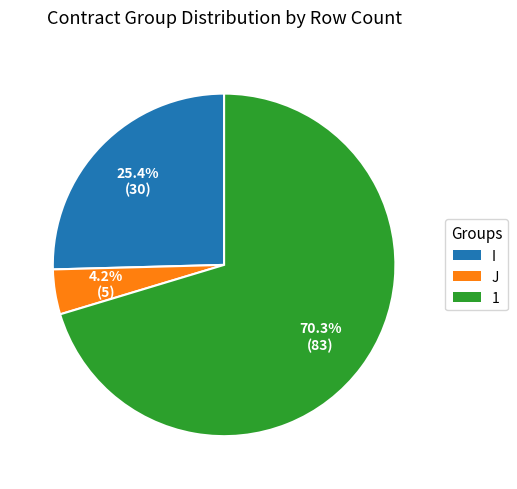

Is there a majority slice in this chart?

Yes